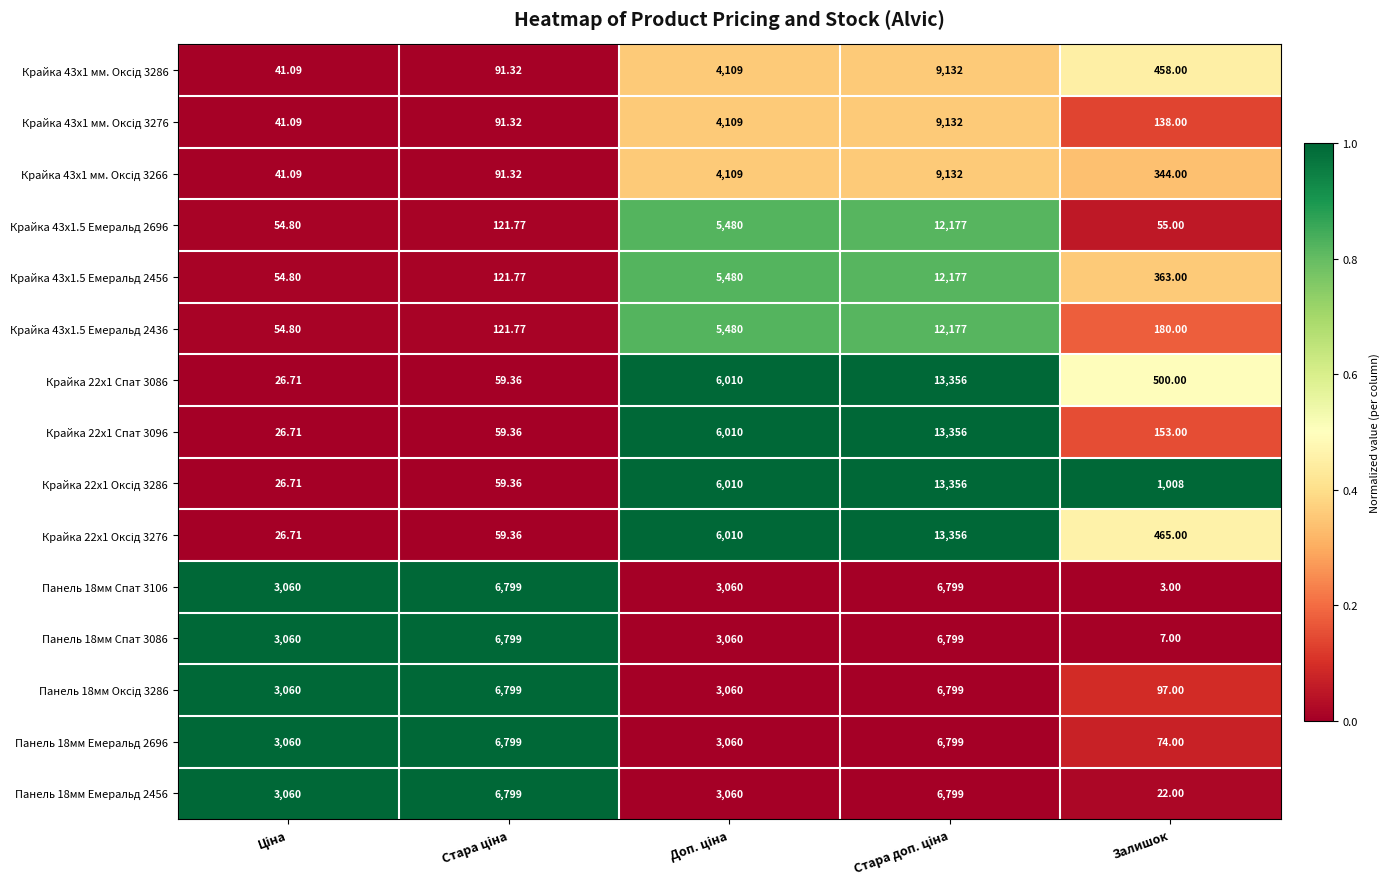

At which category does the chart reach its minimum across all series?

Залишок